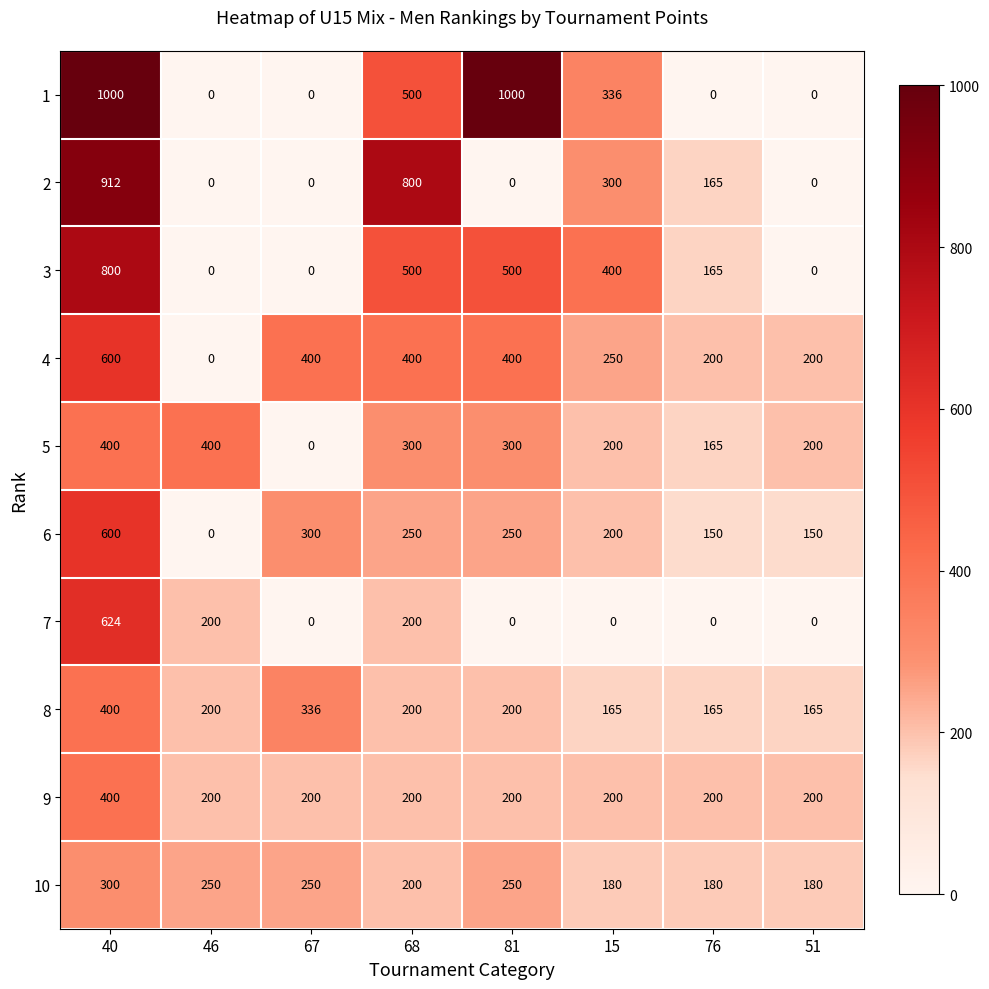

Which category has the highest value in the 3 series?

40